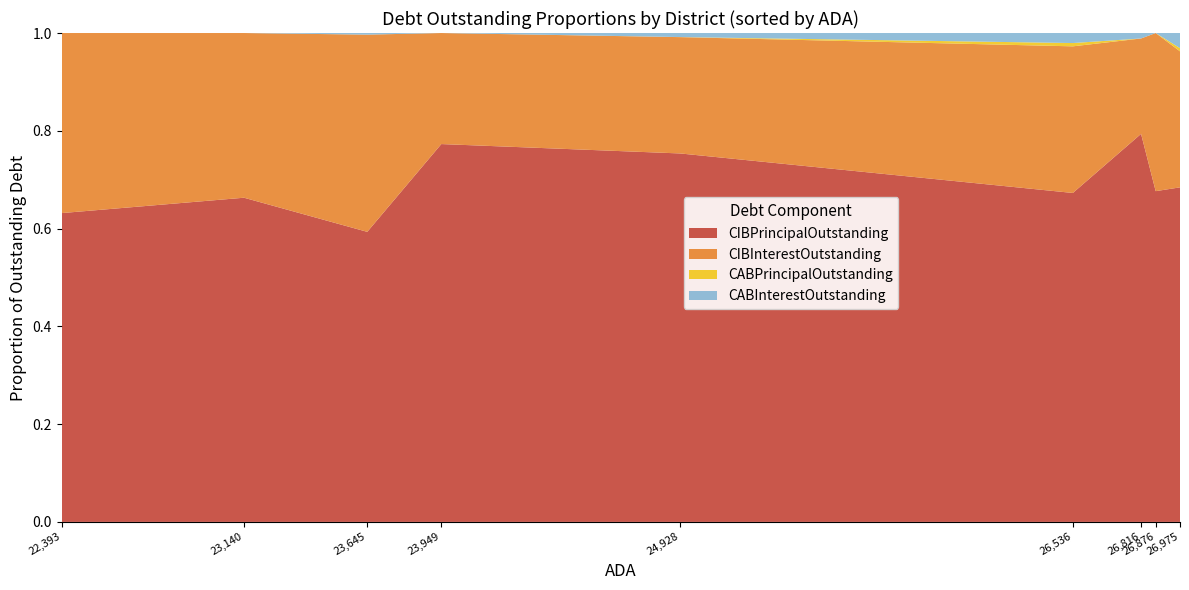

Reading left to right, what are all the values shown in this chart?

CIBPrincipalOutstanding: 286440000.0	804920000.0	1585800000.0	375870000.0	129890000.0	1081615000.0	245225000.0	936195000.0	213010000.0
CIBInterestOutstanding: 167024940.6	408947312.8	1078156629.9	110465550.0	41007110.5	482152465.0	60279651.3	447624416.2	86593901.0
CABPrincipalOutstanding: 0.0	0.0	150239.5	0.0	29986.0	10835214.1	10000.0	0.0	2040000.0
CABInterestOutstanding: 0.0	0.0	8769760.4	0.0	1420014.0	32949785.9	3445000.0	0.0	9630000.0